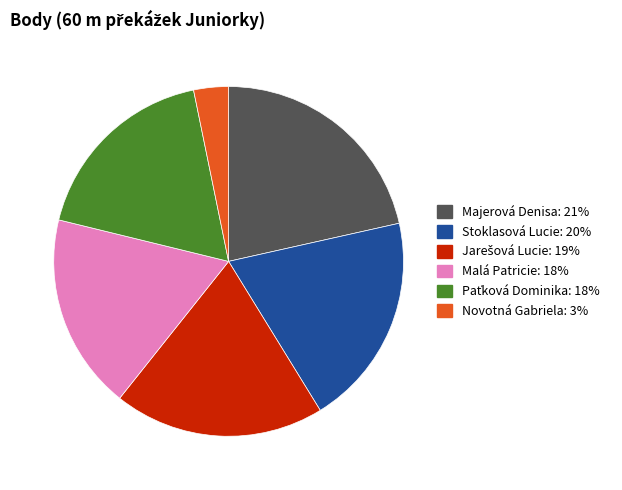

Between Novotná Gabriela and Majerová Denisa, which is larger?

Majerová Denisa